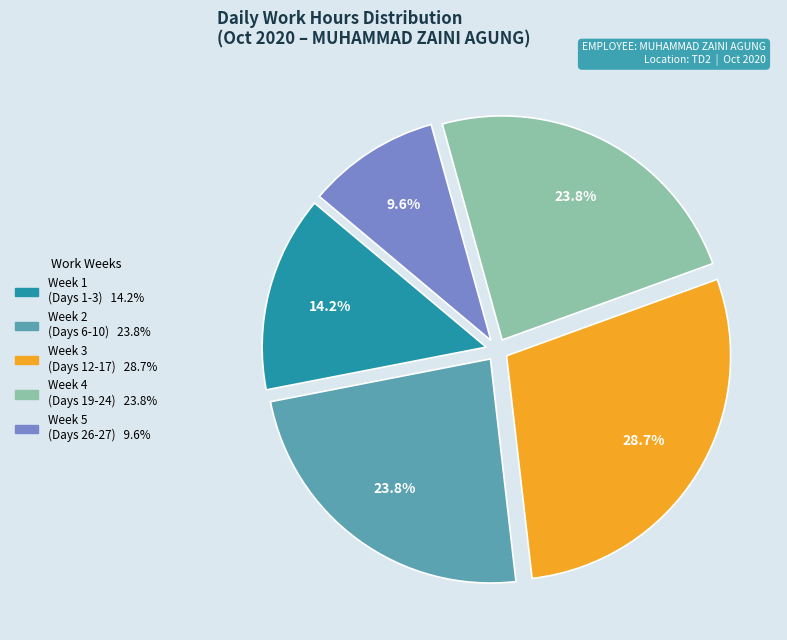

Does any single category account for the majority?

No